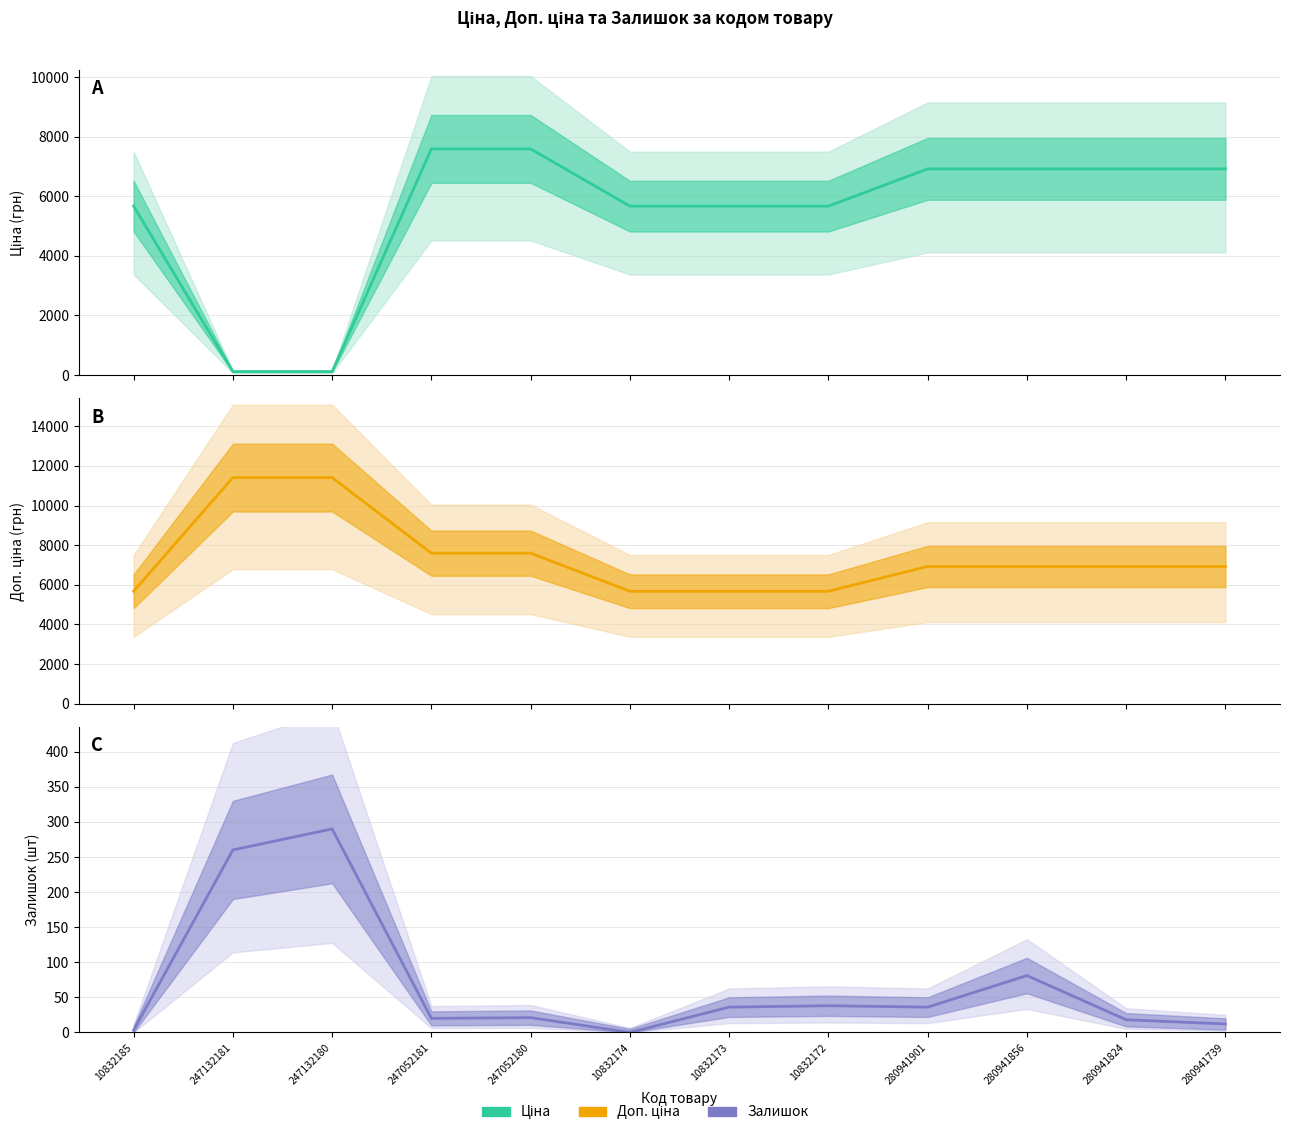

Is it true that Доп. ціна equals 5673.8 at 10832185?

True